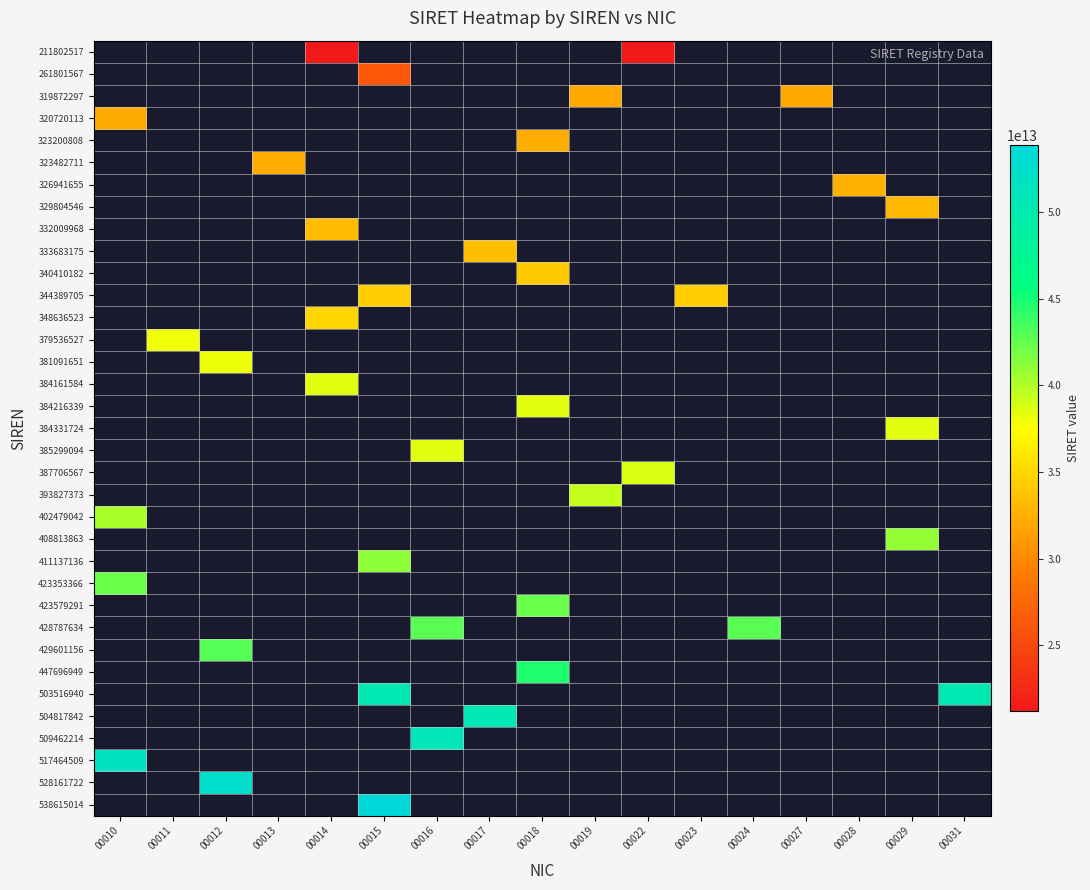

Which category has the lowest value across all series?

00014